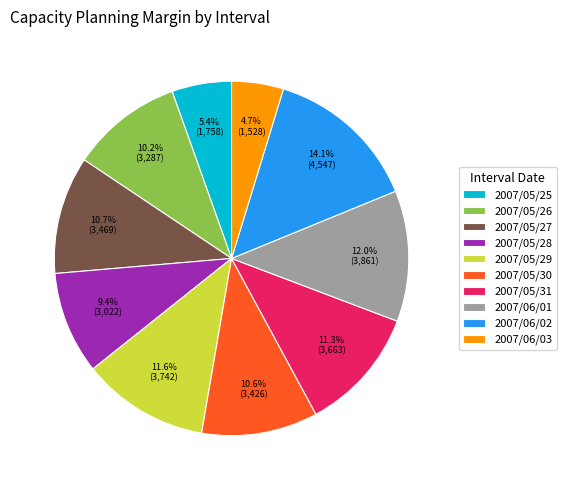

Combined, do 2007/05/28 and 2007/05/29 account for over 50%?

No